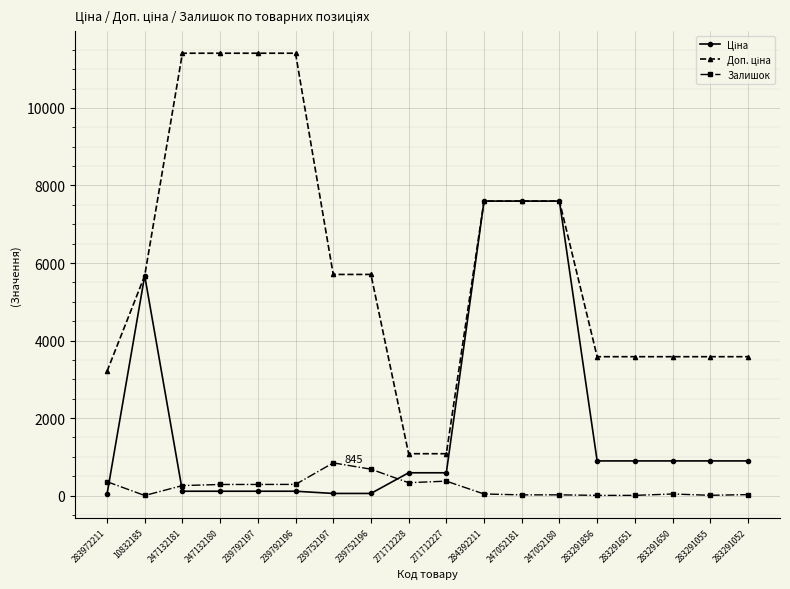

What is the greatest value displayed?

11410.0